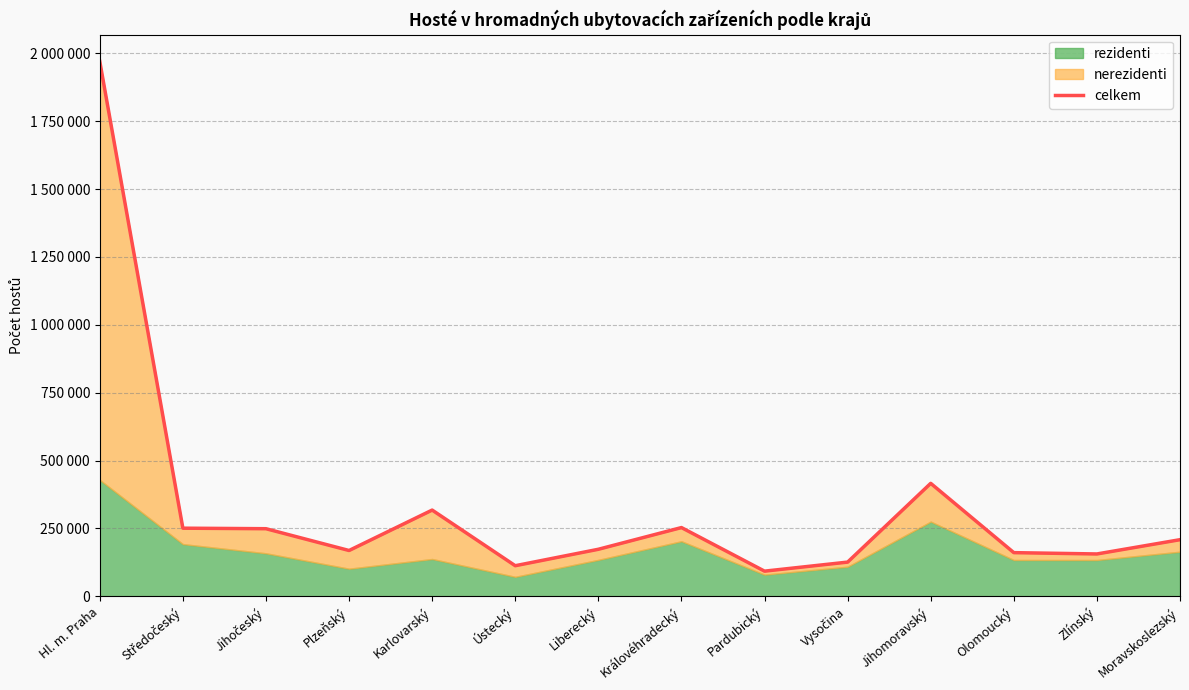

Reading right to left, extract all data points from this chart.

208753	156203	161066	416292	126232	92903	253398	173457	112920	317817	168968	249190	251124	1970111